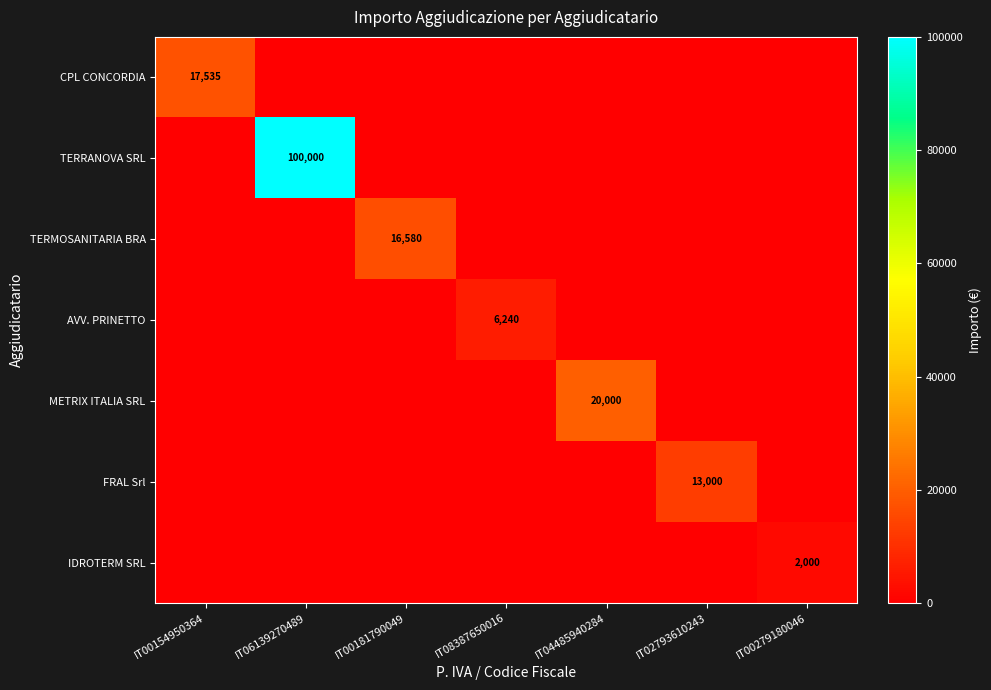

Which label corresponds to the largest value in the chart?

IT06139270489